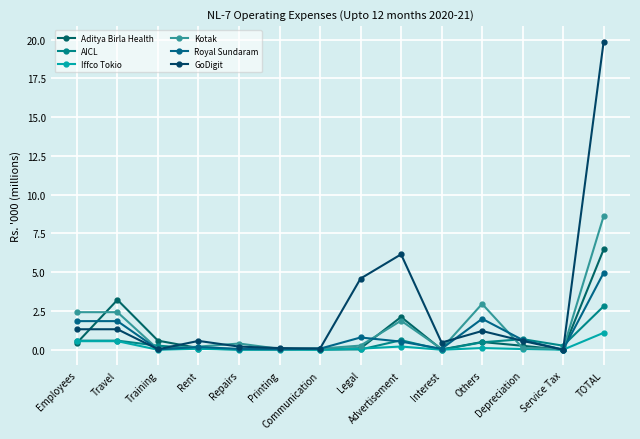

True or false: Kotak and GoDigit cross at least once.

True